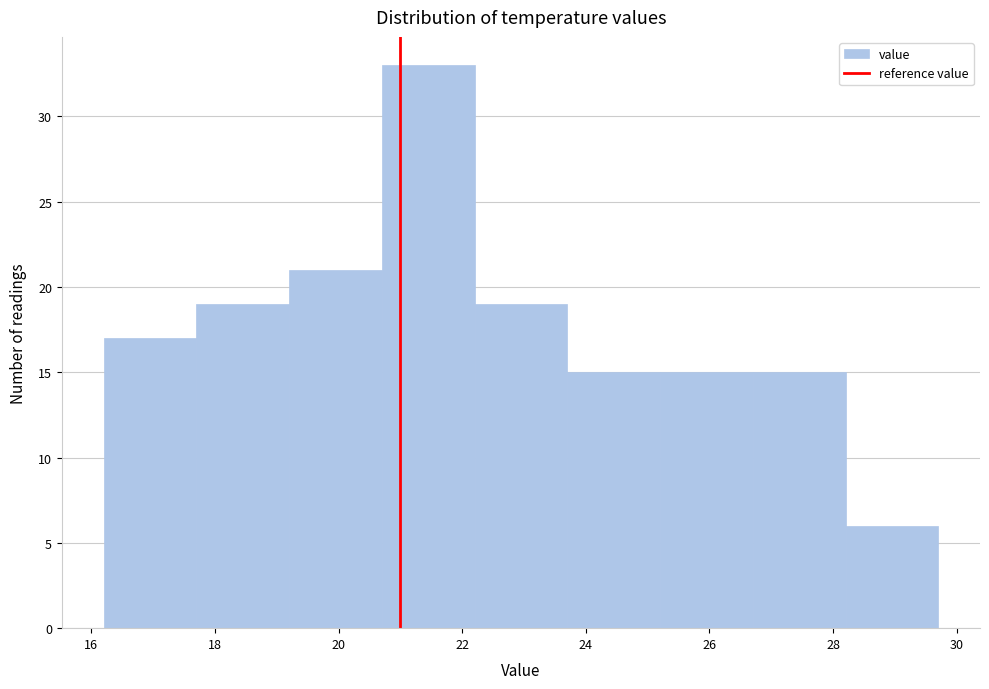

Reading left to right, list every bar in this chart as the range it spans on the x-axis followed by its height. Neither the bar edges nor the heights are printed on the chart, so give them approximately, as read against the axes.

16.2 to 17.7: 17
17.7 to 19.2: 19
19.2 to 20.7: 21
20.7 to 22.2: 33
22.2 to 23.7: 19
23.7 to 25.2: 15
25.2 to 26.7: 15
26.7 to 28.2: 15
28.2 to 29.7: 6